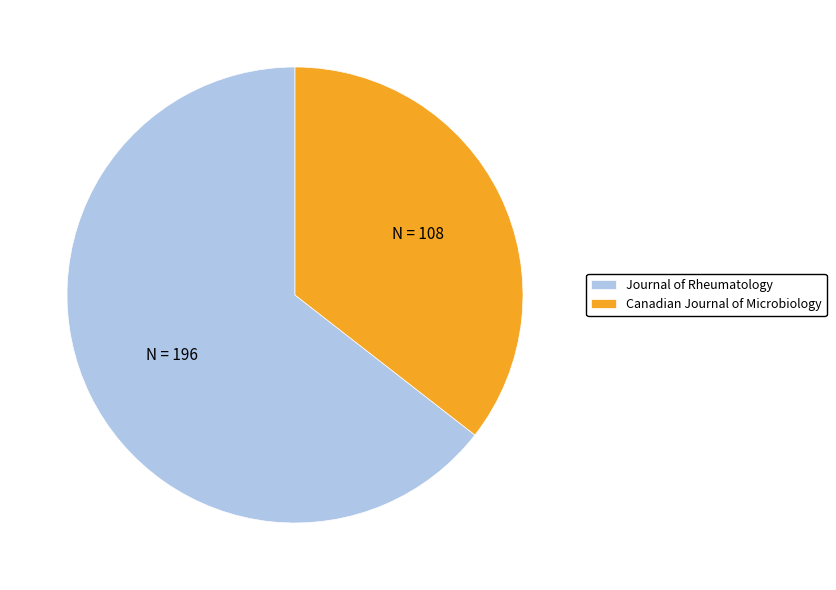

Rank the categories by value from lowest to highest.

Canadian Journal of Microbiology, Journal of Rheumatology